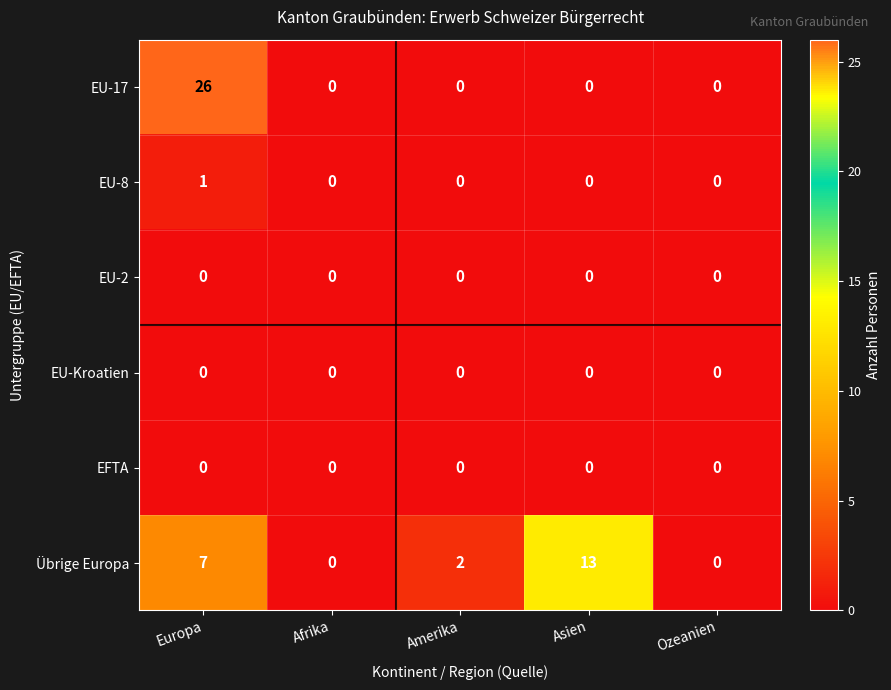

The EU-17 series shows 0 at Ozeanien. True or false?

True